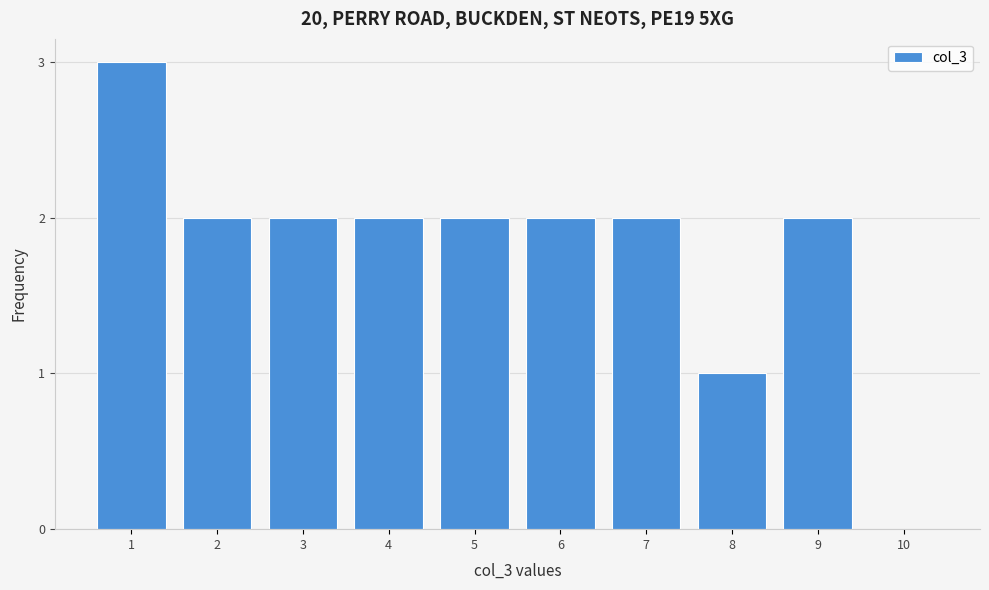

Reading left to right, transcribe all the data shown in this chart.

1=3	2=2	3=2	4=2	5=2	6=2	7=2	8=1	9=2	10=0